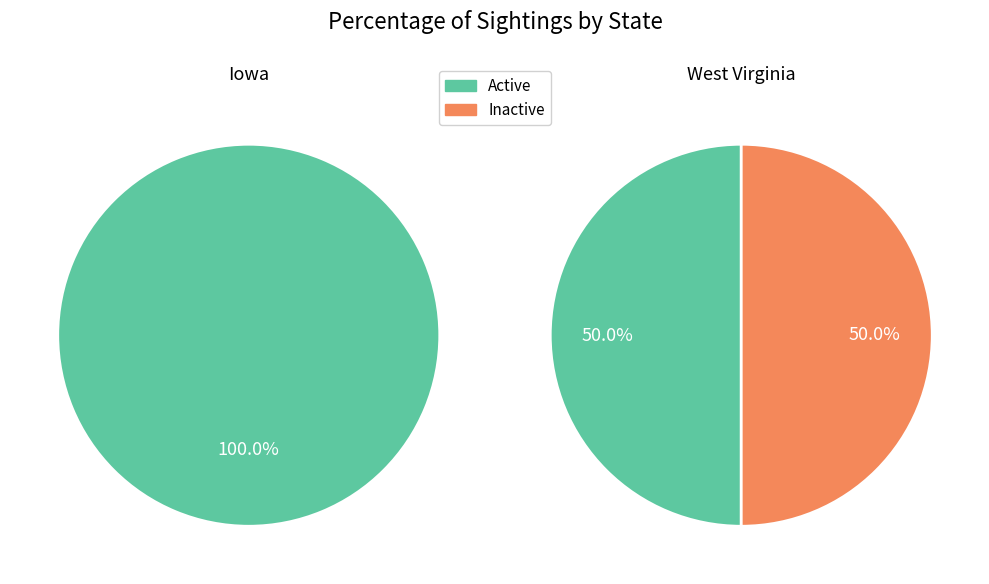

What is the largest slice in the pie chart?

Iowa